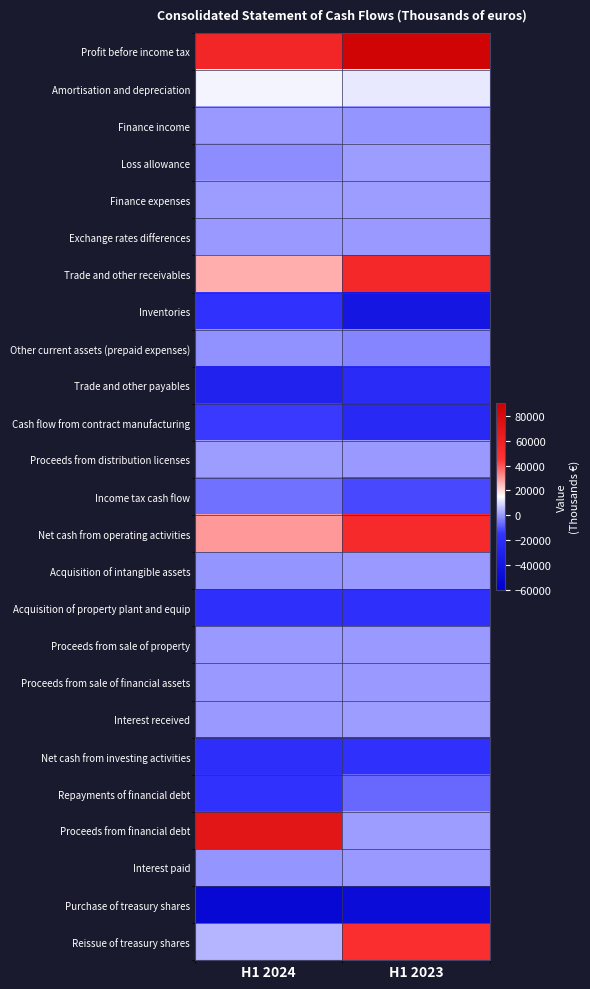

How many series are shown in this chart?

25